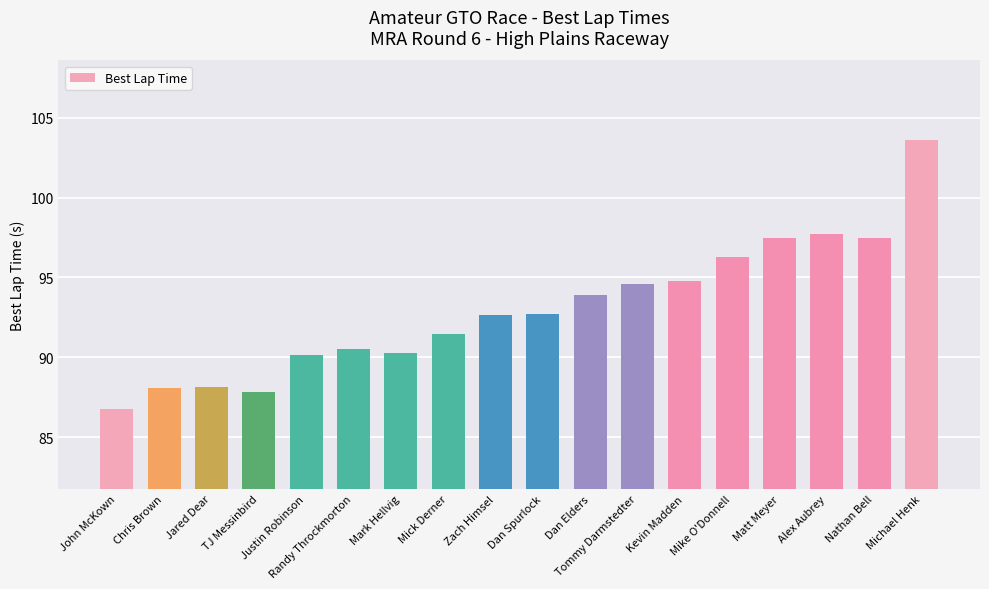

What is the label of the 2nd bar from the right?

Nathan Bell